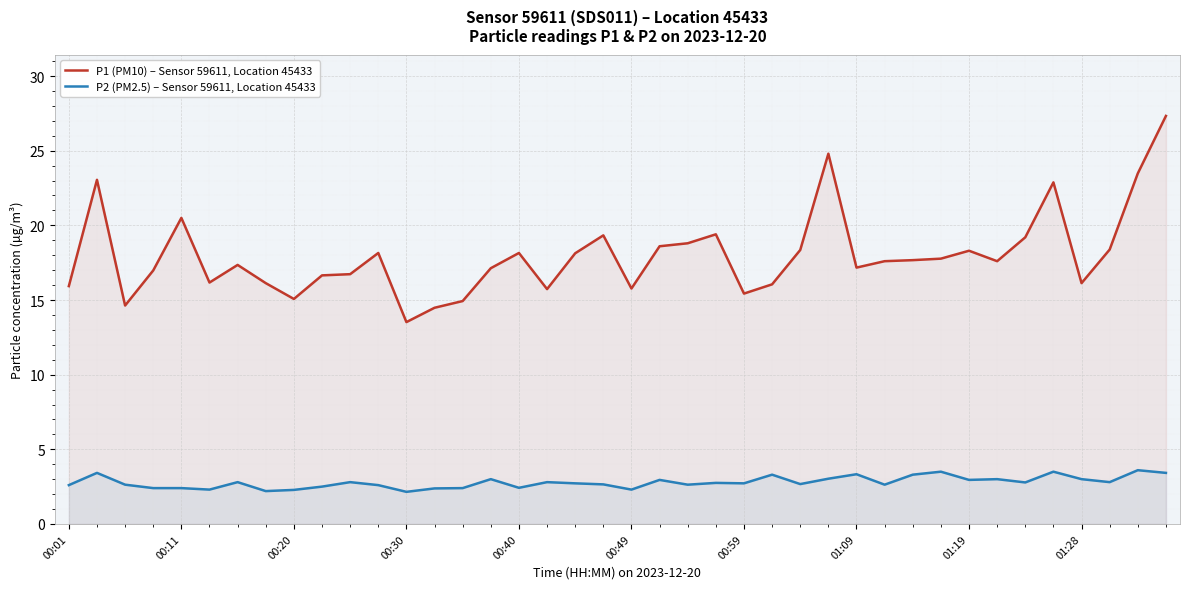

Rank the series by their maximum value, from lowest to highest.

P2 (PM2.5) – Sensor 59611, Location 45433, P1 (PM10) – Sensor 59611, Location 45433